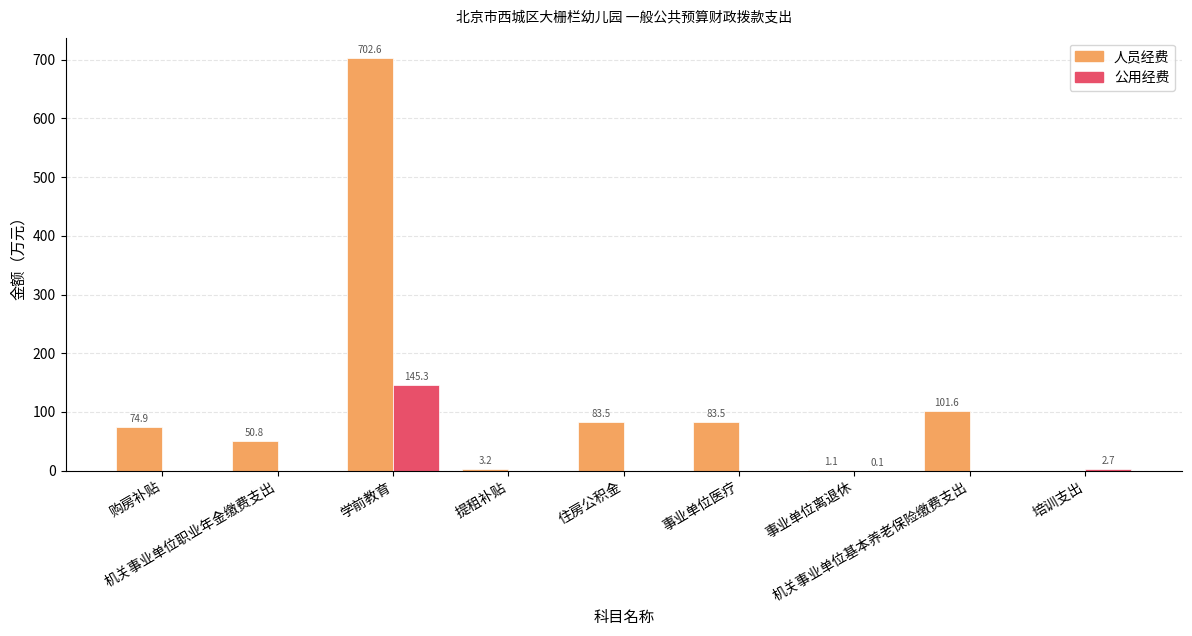

Which series has the largest total across all categories?

人员经费